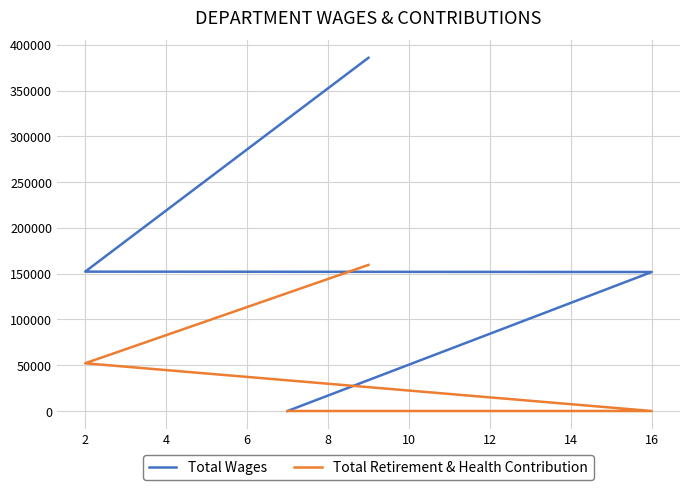

Is the value of Total Retirement & Health Contribution at 6 greater than the value of Total Wages at 2?

No